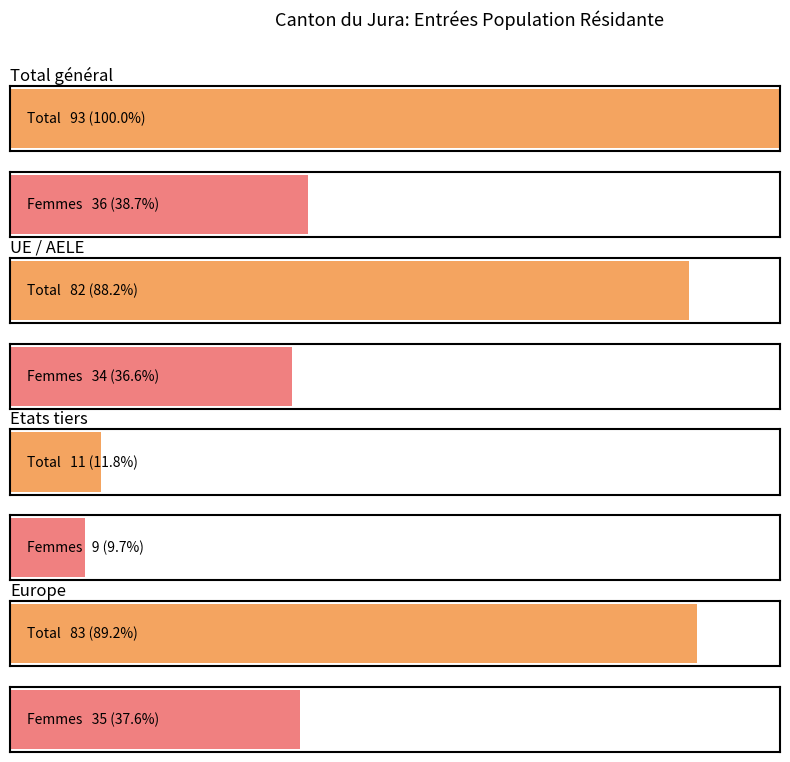

At which category is the sum across all series the highest?

Total général